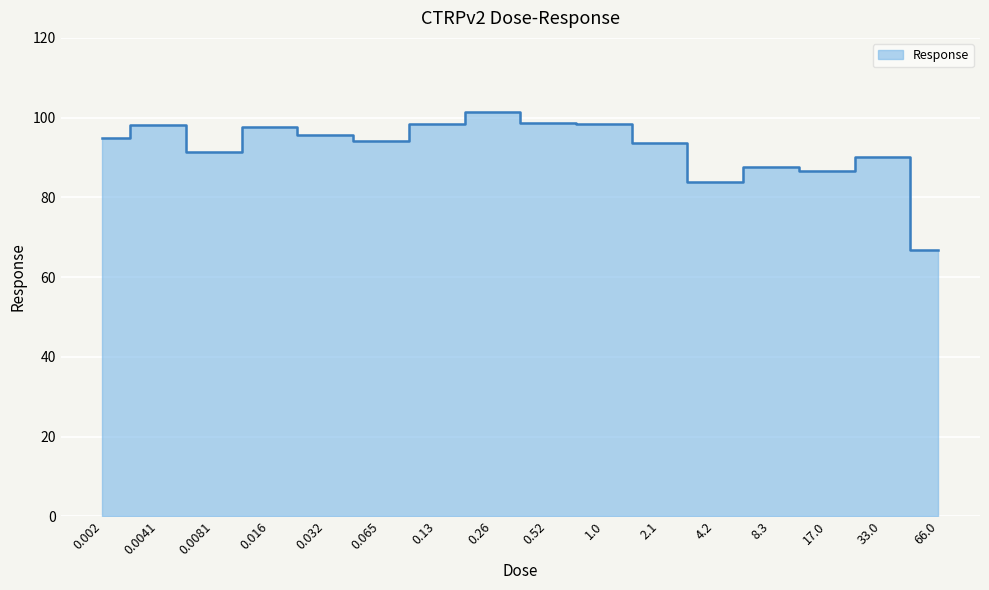

Rank the categories by value from highest to lowest.

0.26, 0.52, 1.0, 0.13, 0.0041, 0.016, 0.032, 0.002, 0.065, 2.1, 0.0081, 33.0, 8.3, 17.0, 4.2, 66.0